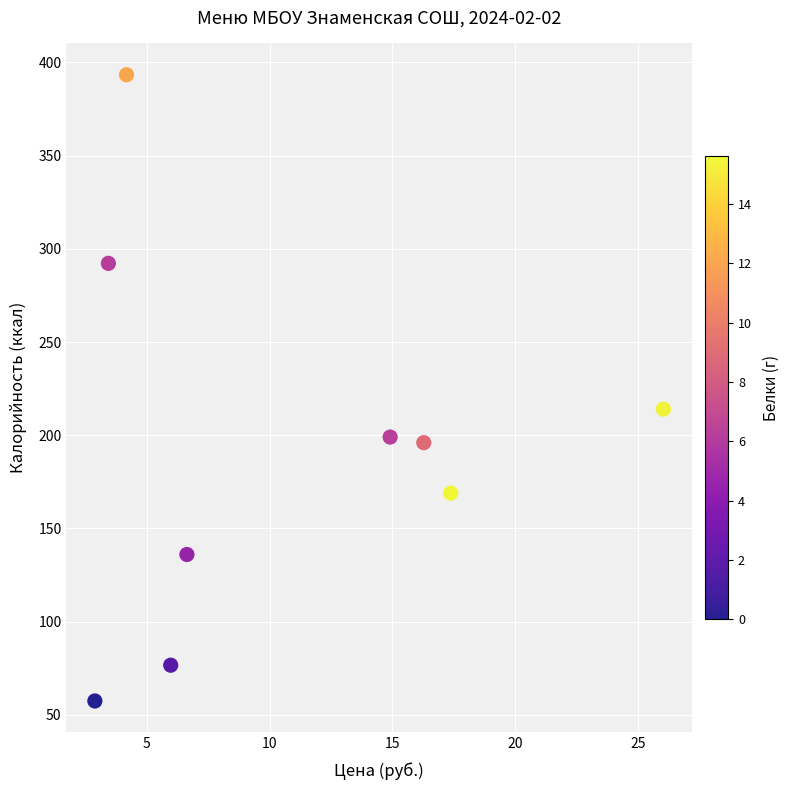

What is the average X value?

10.9